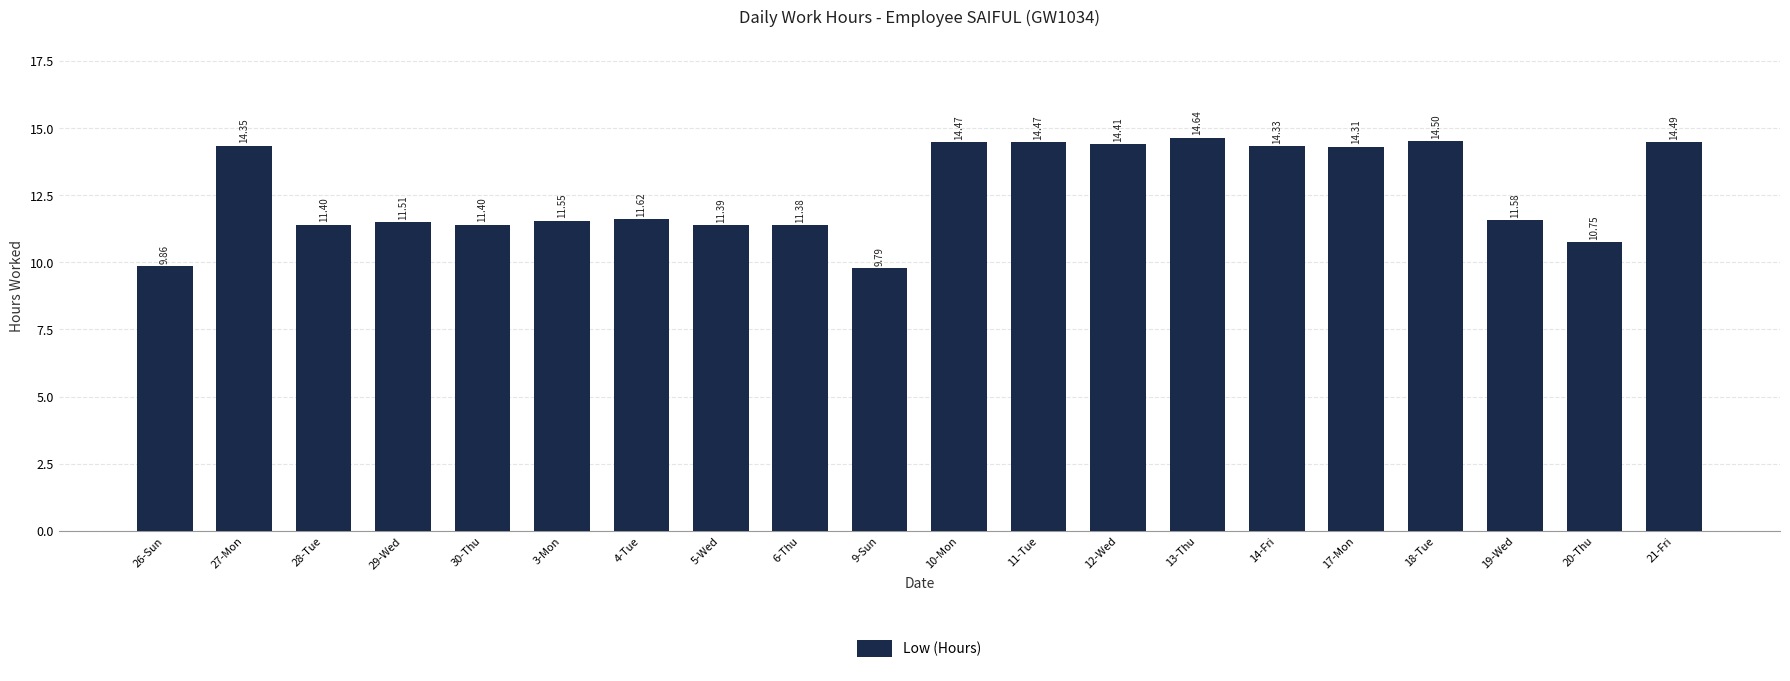

Approximately how many times larger is the value at 26-Sun compared to 28-Tue?

0.9